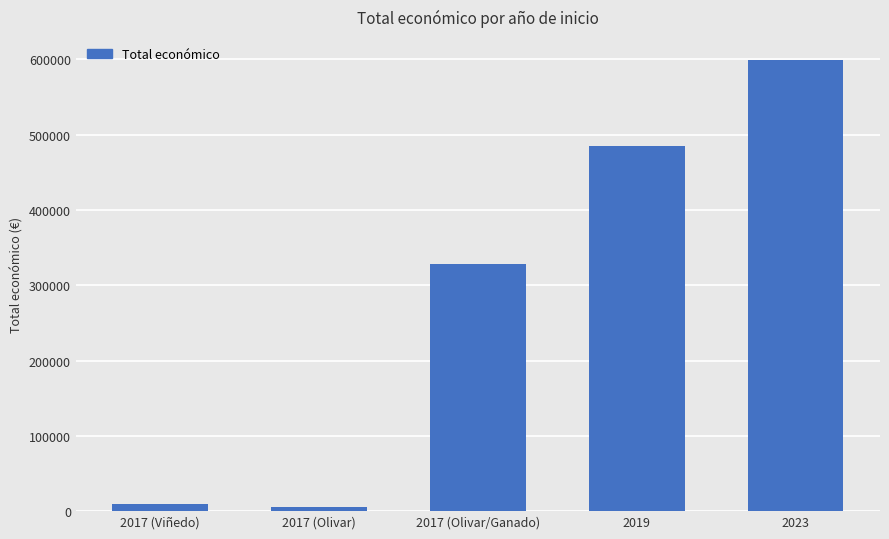

Reading left to right, transcribe all the data shown in this chart.

9832	4870	327744	484641	599883